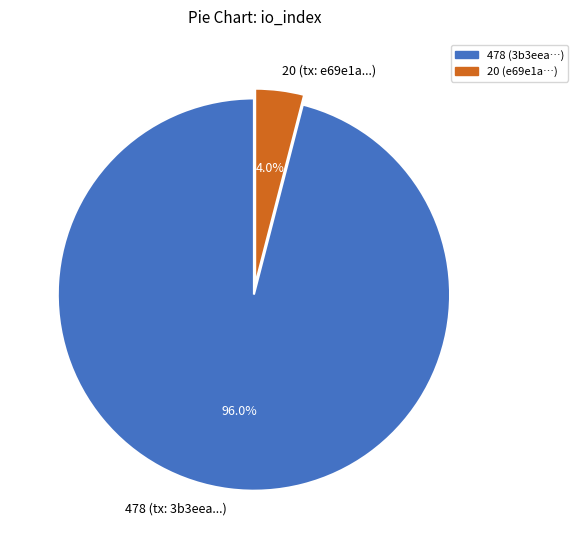

Combined, do 478 (tx: 3b3eea...) and 20 (tx: e69e1a...) account for over 50%?

Yes